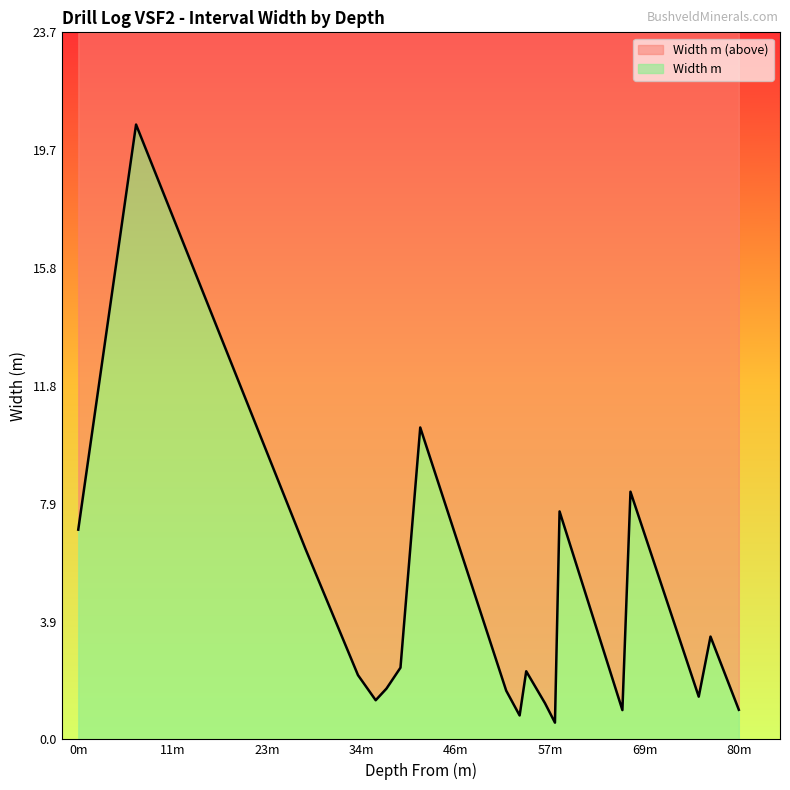

What is the difference between the second highest and second lowest values?

9.6